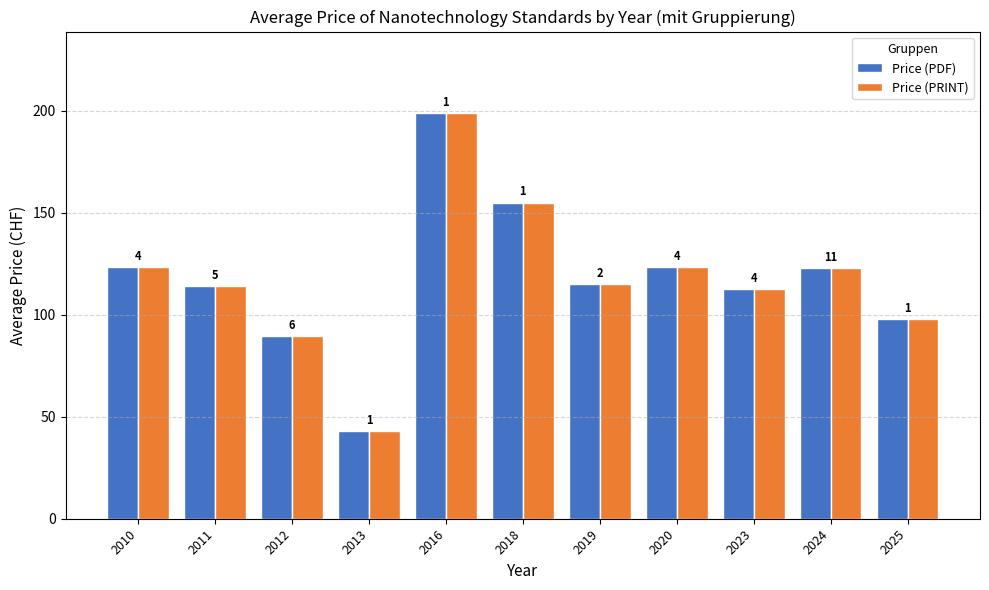

What are all the series names shown in the legend?

Price (PDF), Price (PRINT)